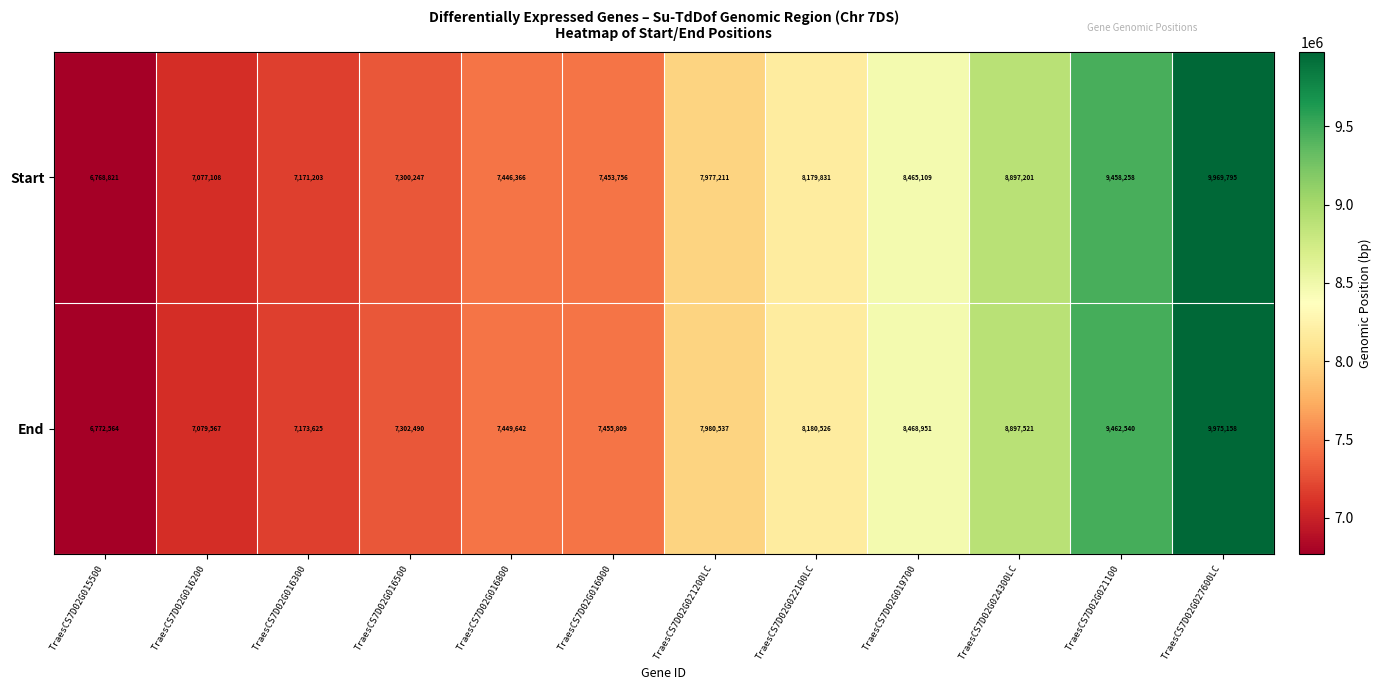

Reading left to right, list all the values displayed in this chart.

Start: 6768821	7077108	7171203	7300247	7446366	7453756	7977211	8179831	8465109	8897201	9458258	9969795
End: 6772564	7079567	7173625	7302490	7449642	7455809	7980537	8180526	8468951	8897521	9462540	9975158